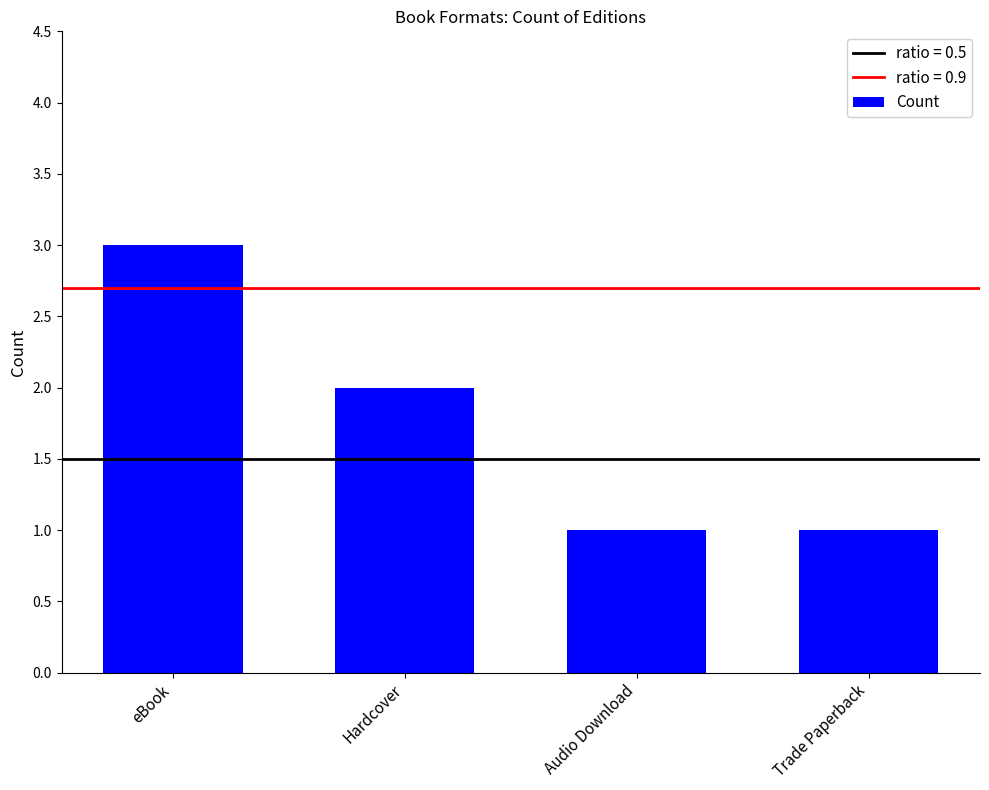

At which label does the data first exceed 2?

eBook